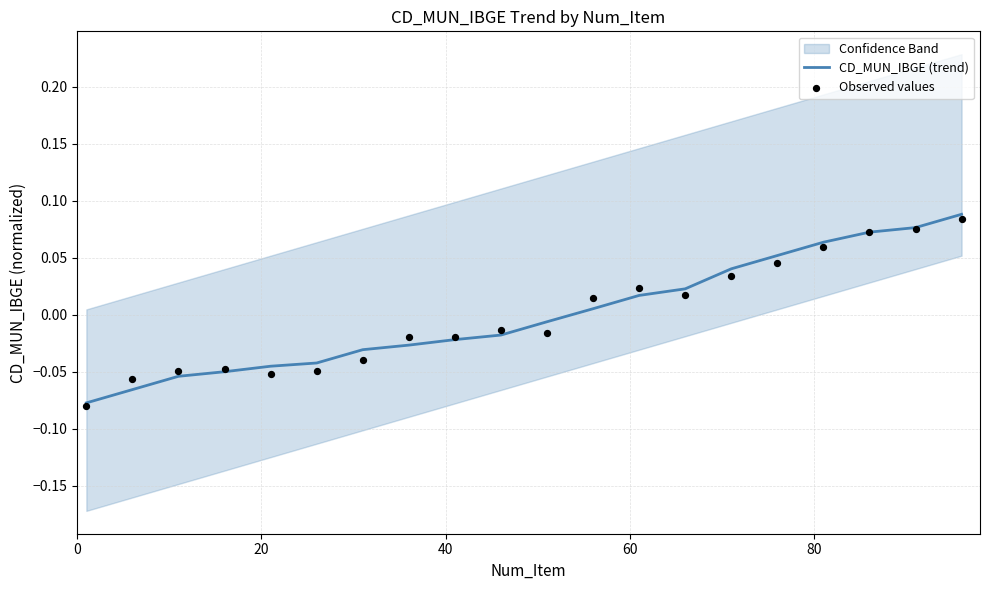

Is the value of Observed values at 17 greater than the value of CD_MUN_IBGE (trend) at 12?

Yes